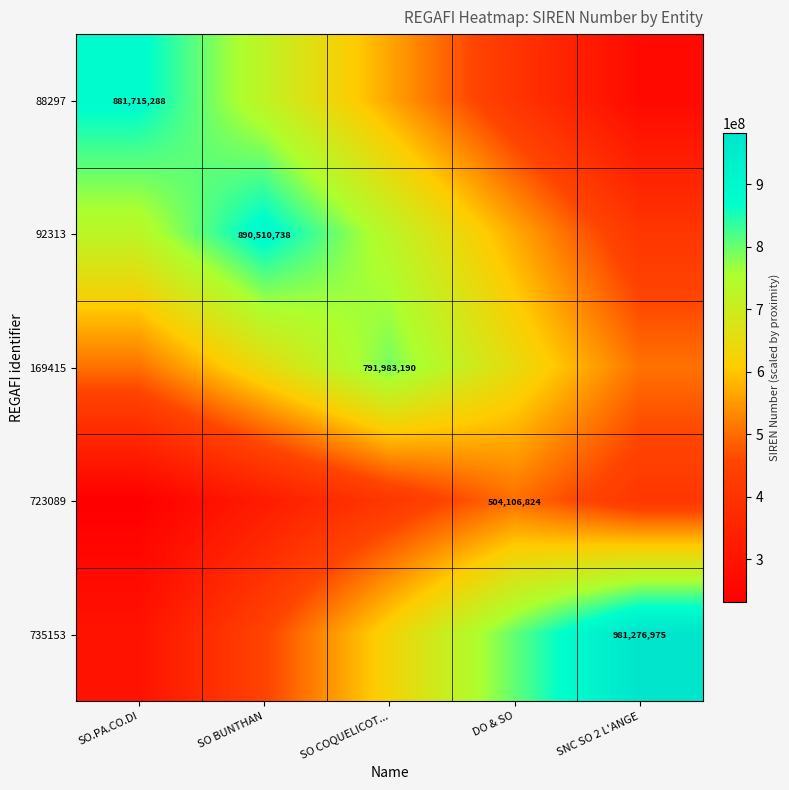

Between DO & SO and SNC SO 2 L'ANGE, which series saw the biggest shift?

735153